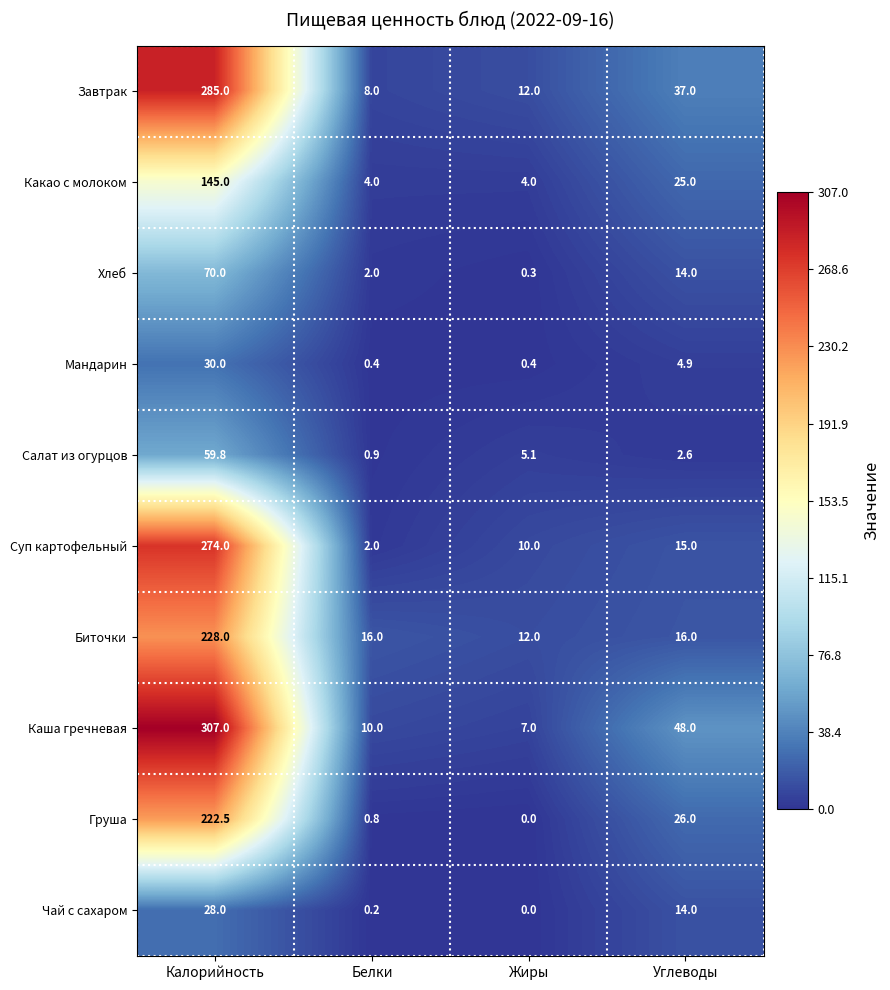

Which series has the largest range (max minus min)?

Каша гречневая